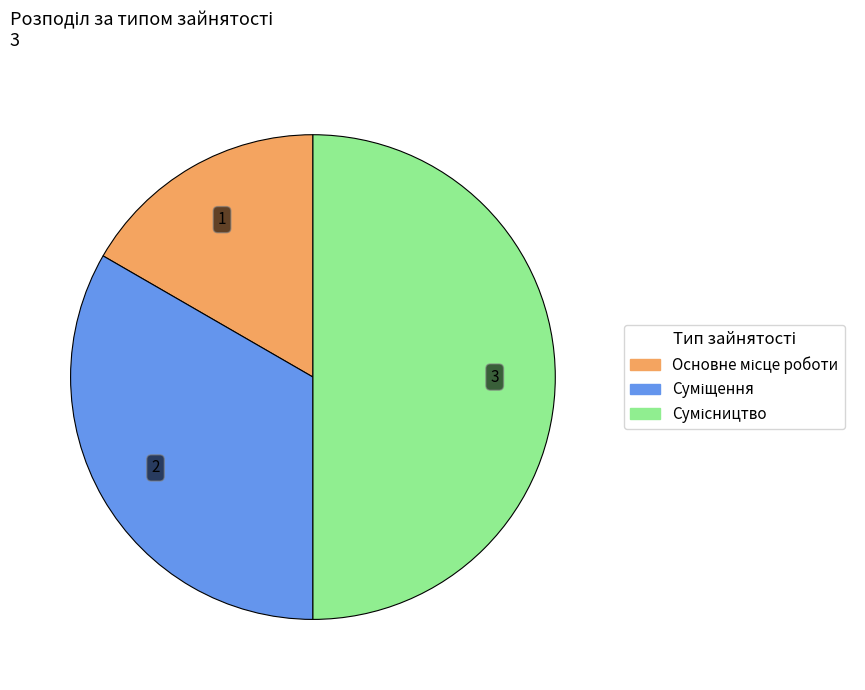

To the nearest percent, what is the average slice percentage?

33%